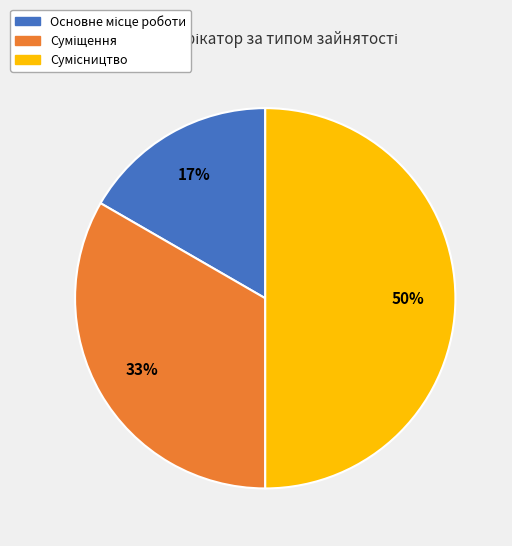

Count the number of slices in the pie.

3